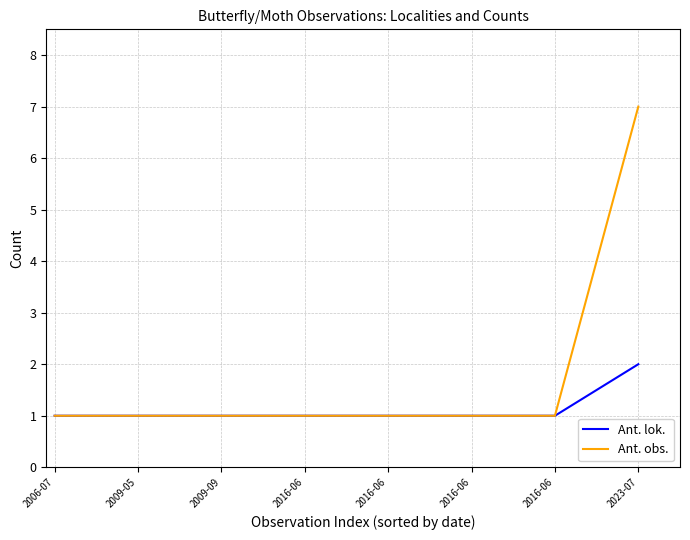

Where is Ant. obs. nearest to the value 4?

2006-07